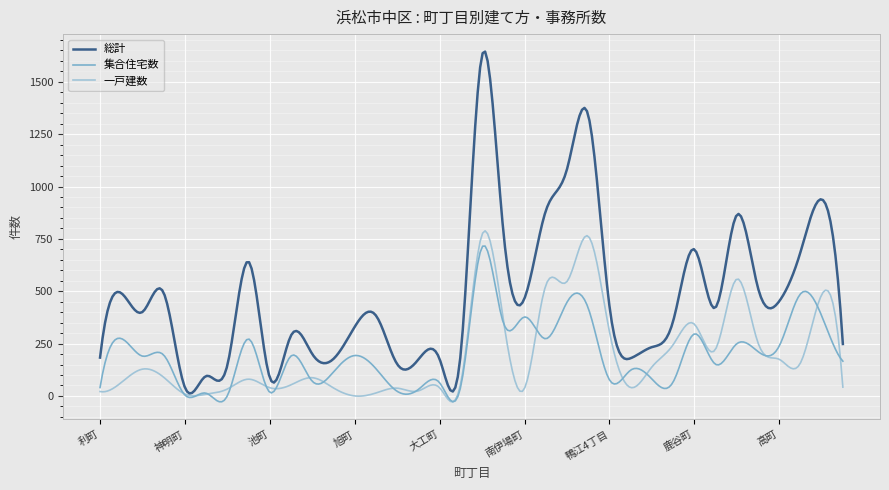

How many lines are shown in the chart?

3